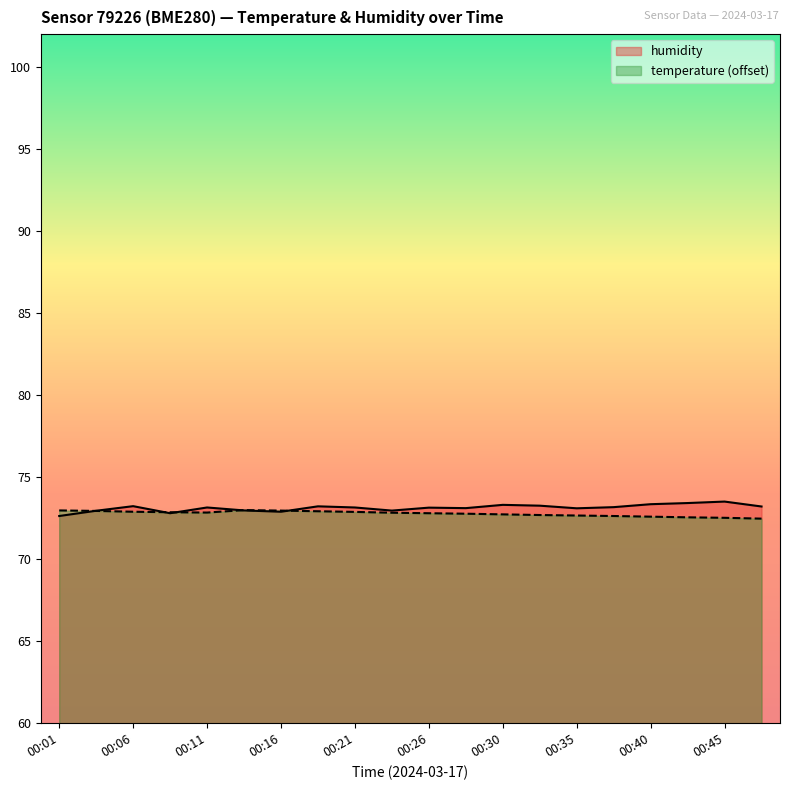

What is the sum of all temperature values?

1455.5